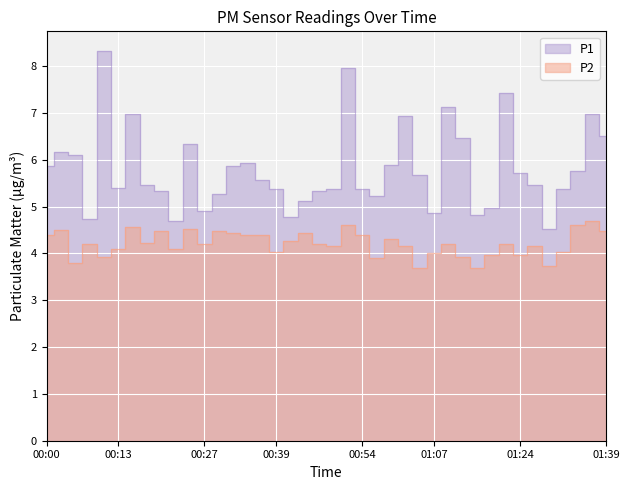

Between 00:03 and 01:29, which series saw the biggest shift?

P1